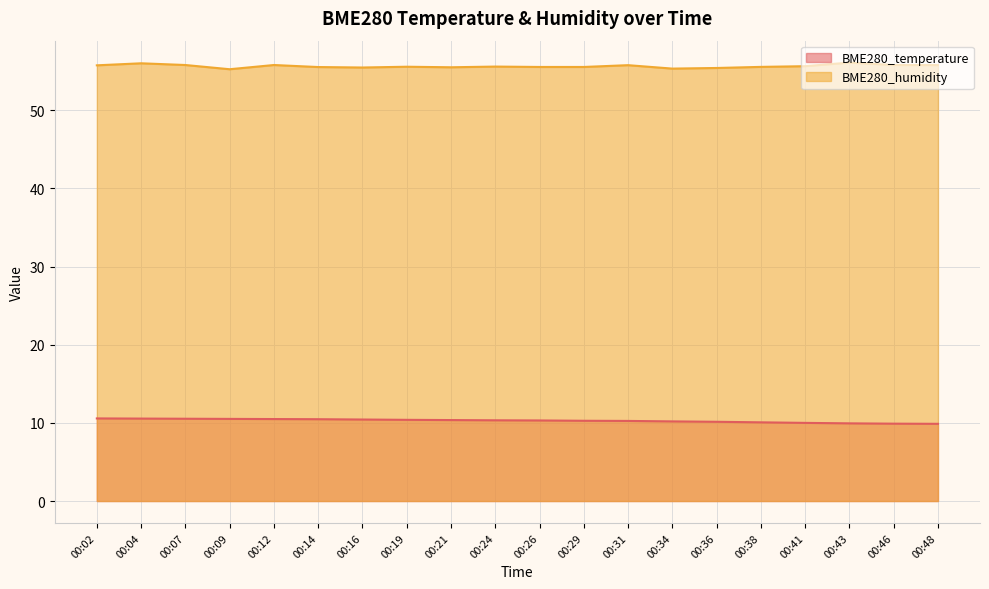

Is it true that BME280_temperature equals 16.7 at 00:07?

False